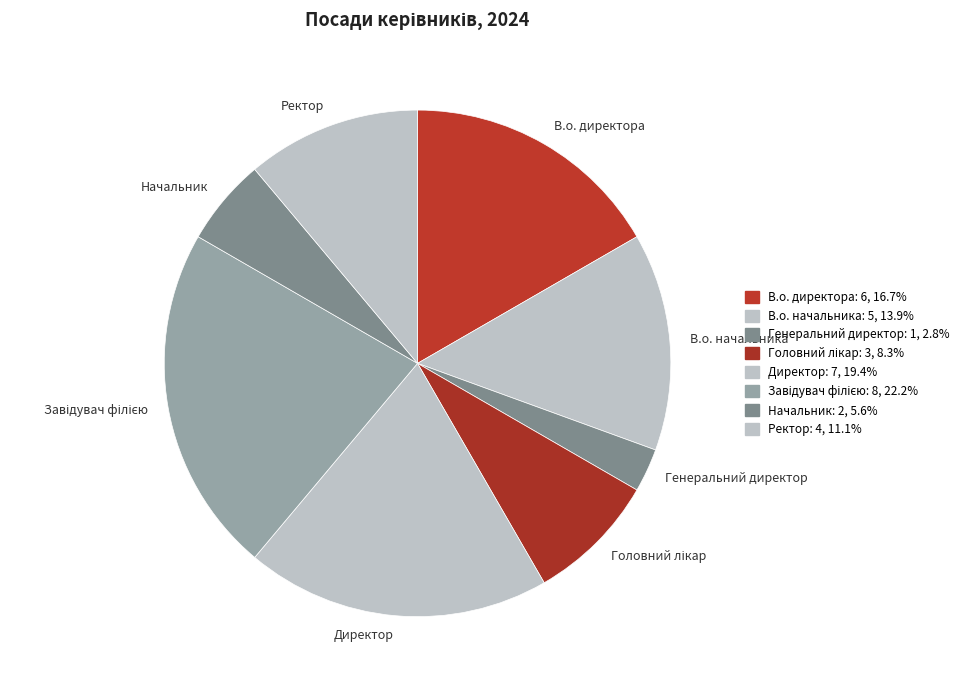

Which has a higher value, В.о. начальника or Директор?

Директор